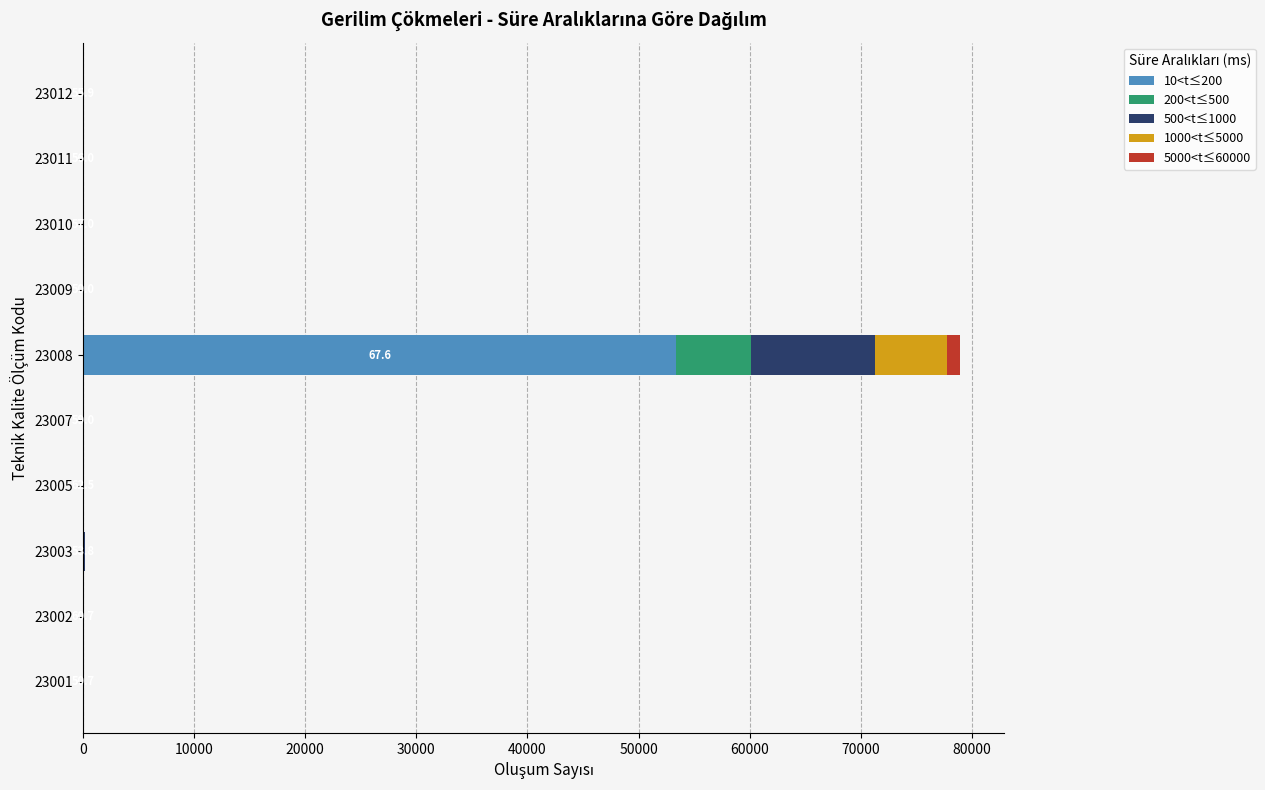

At which category is the sum across all series the highest?

23008